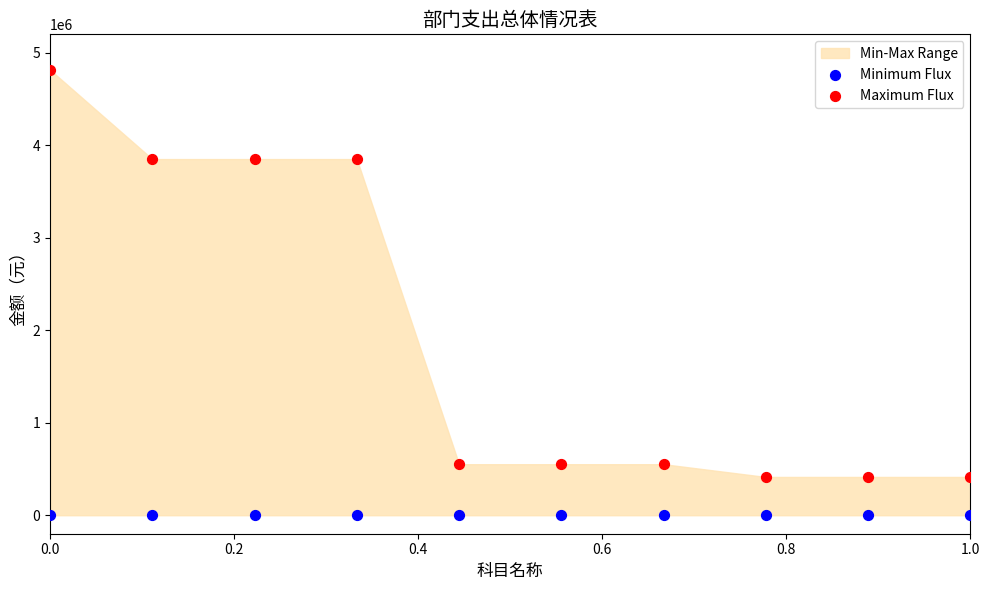

Which series contains the lowest Y value?

Minimum Flux